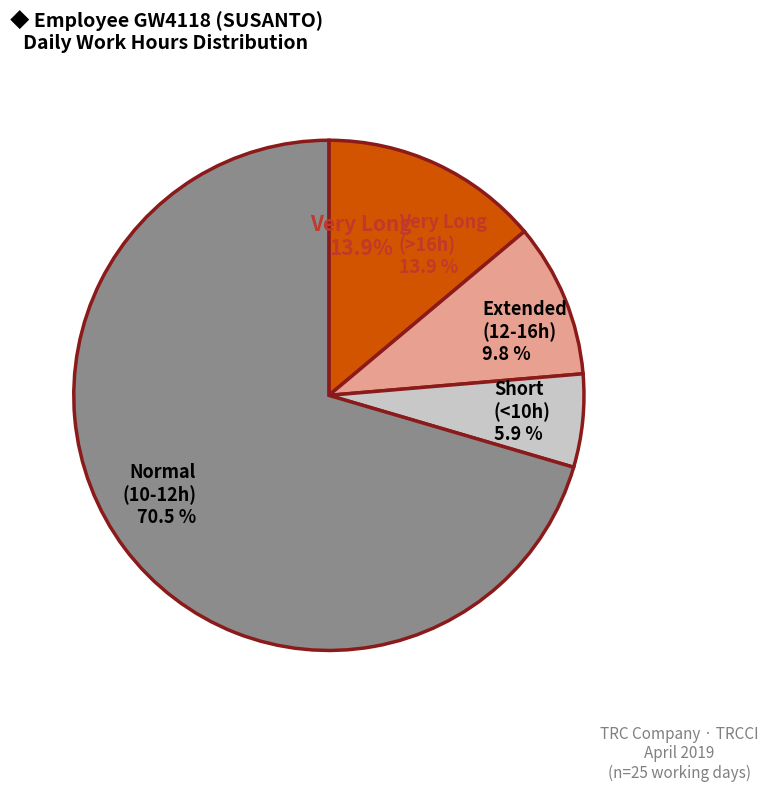

Is the sum of Short (<10h) 5.9 % and Extended (12-16h) 9.8 % greater than half?

No